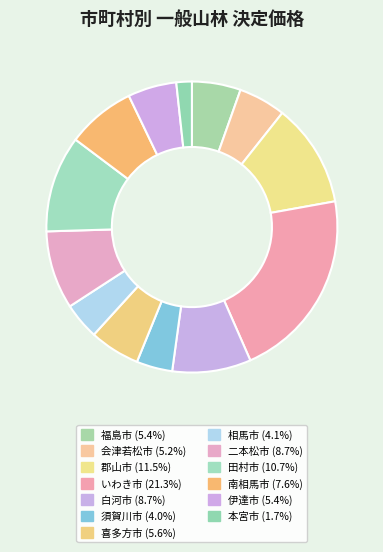

To the nearest percent, what is the difference between the いわき市 and 田村市 slice percentages?

11%